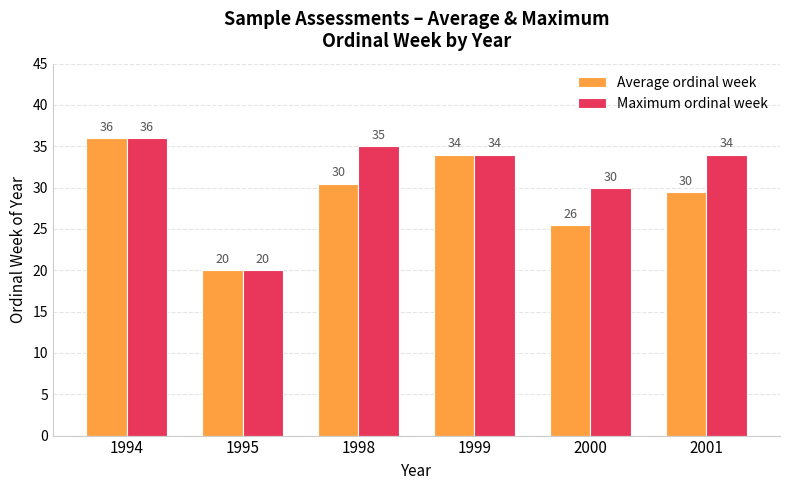

What is the total value across all series at 2001?

63.5